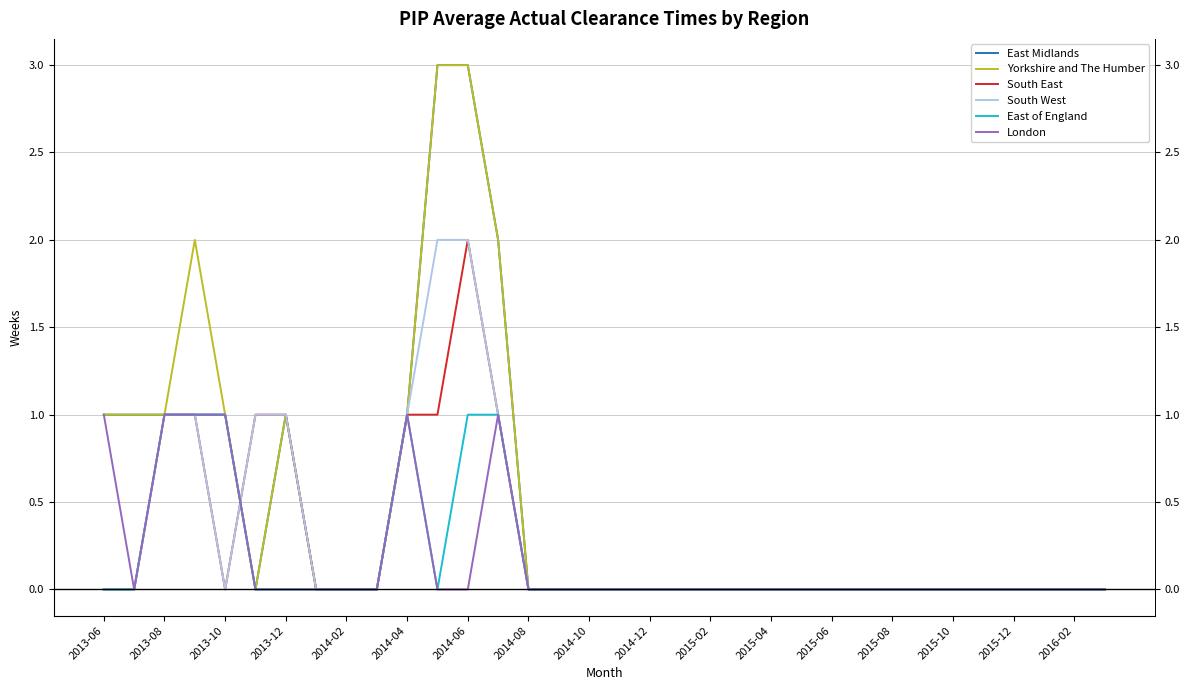

The Yorkshire and The Humber series shows 0 at 31. True or false?

True